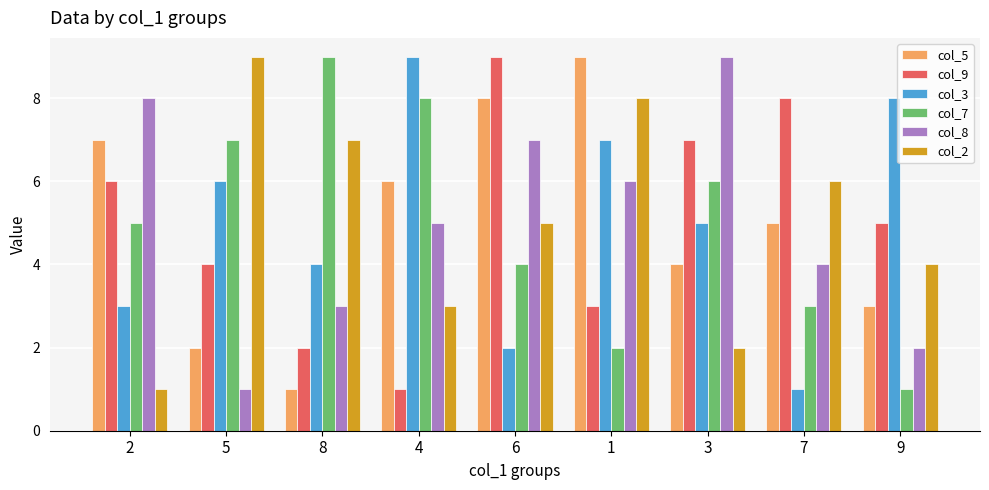

What is the greatest value displayed?

9